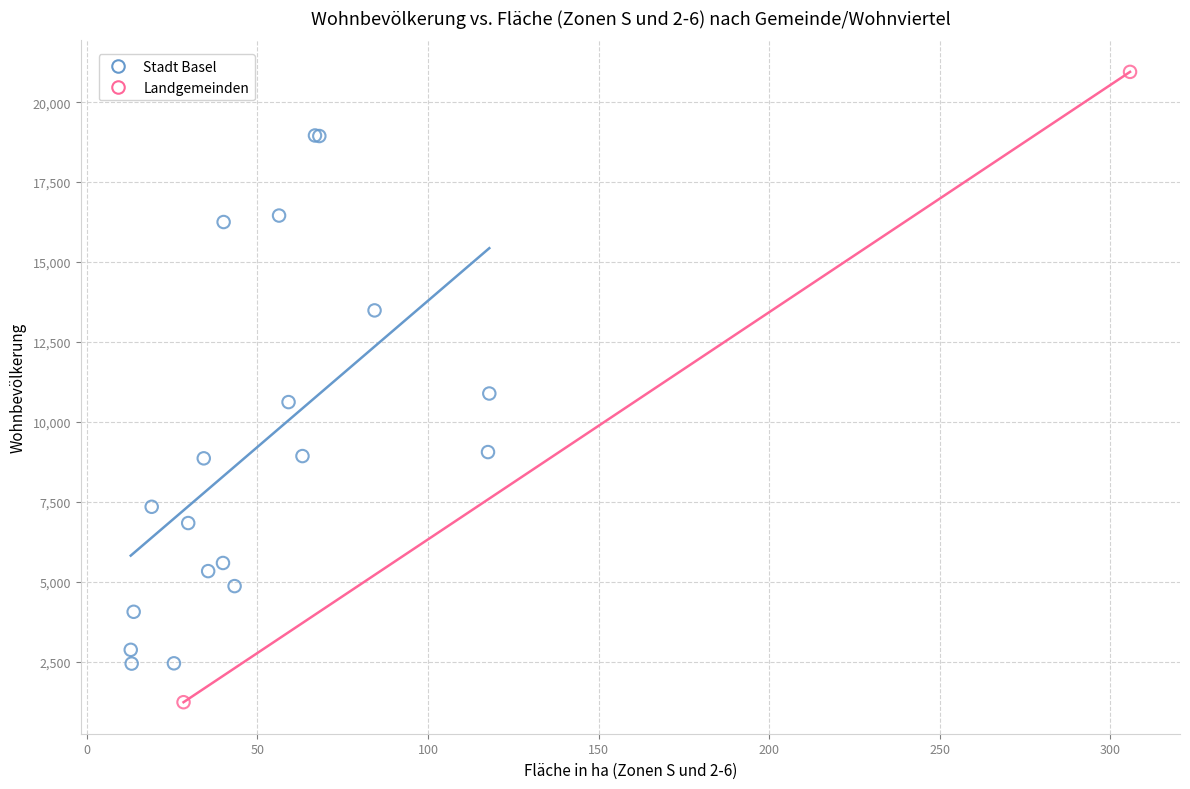

What are all the series names shown in the legend?

Stadt Basel, Landgemeinden